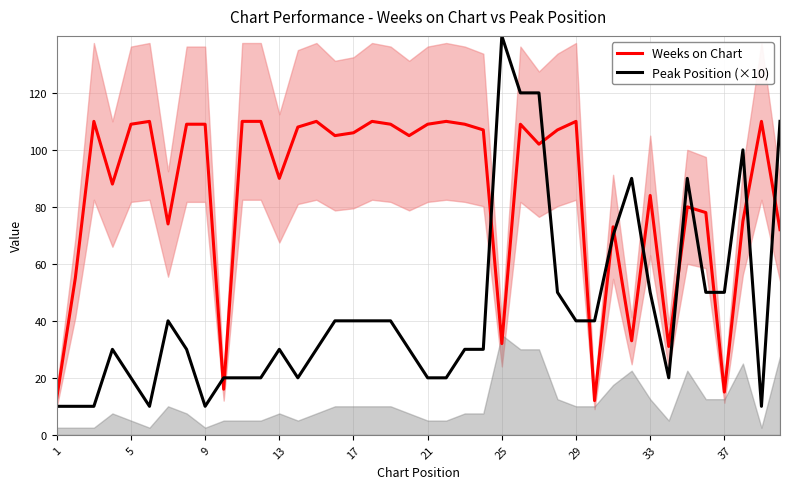

Which series has the largest range (max minus min)?

Peak Position (×10)